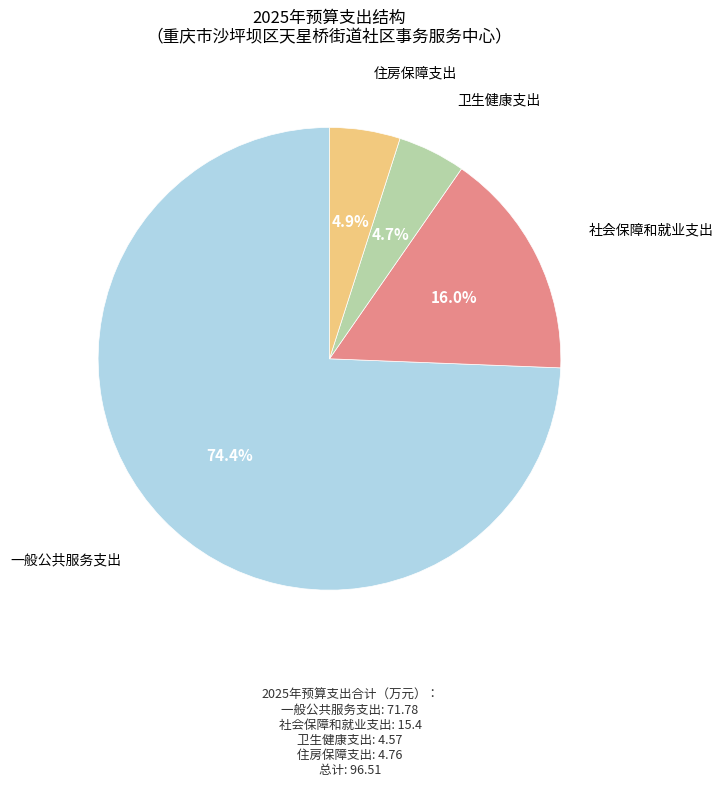

To the nearest percent, what is the difference between the largest and smallest slice percentages?

70%